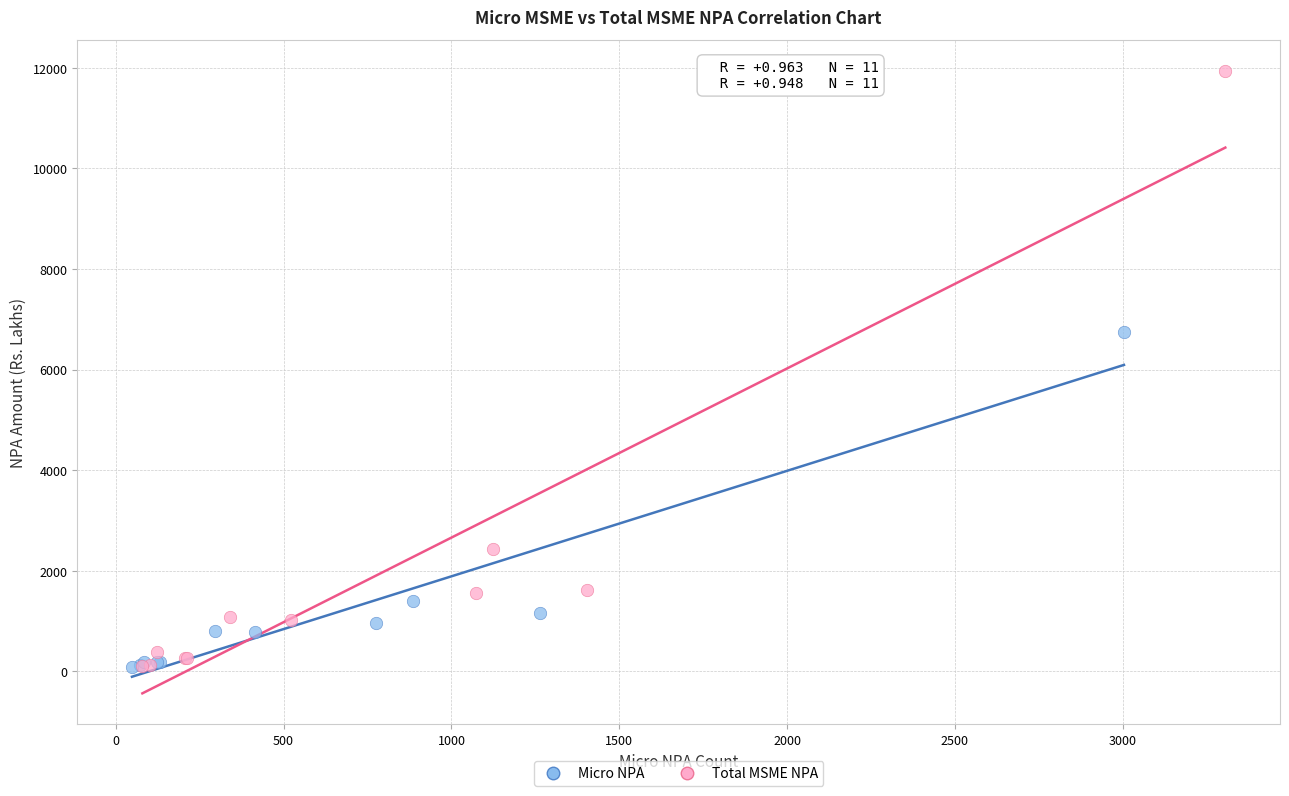

What are all the series names shown in the legend?

Micro NPA, Total MSME NPA